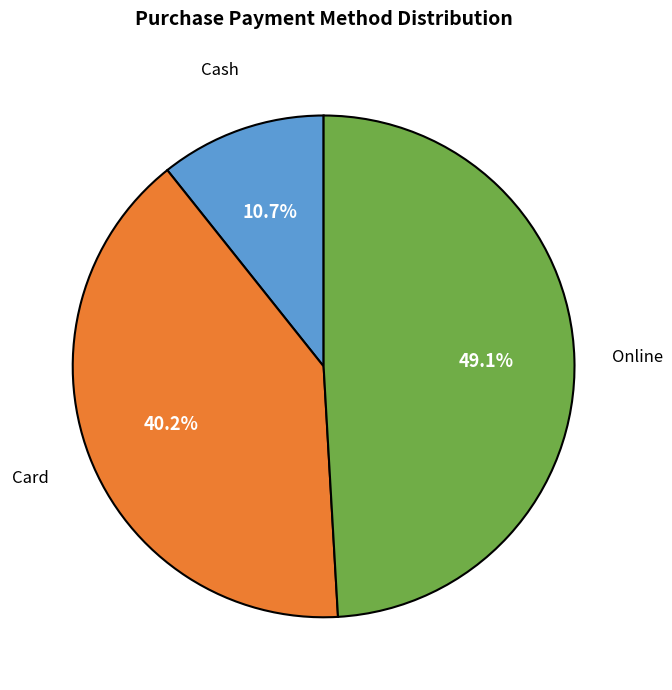

Is there any slice that represents more than half of the pie?

No